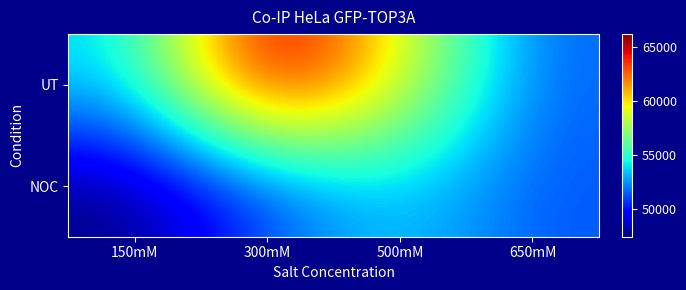

Which label corresponds to the largest value in the chart?

300mM